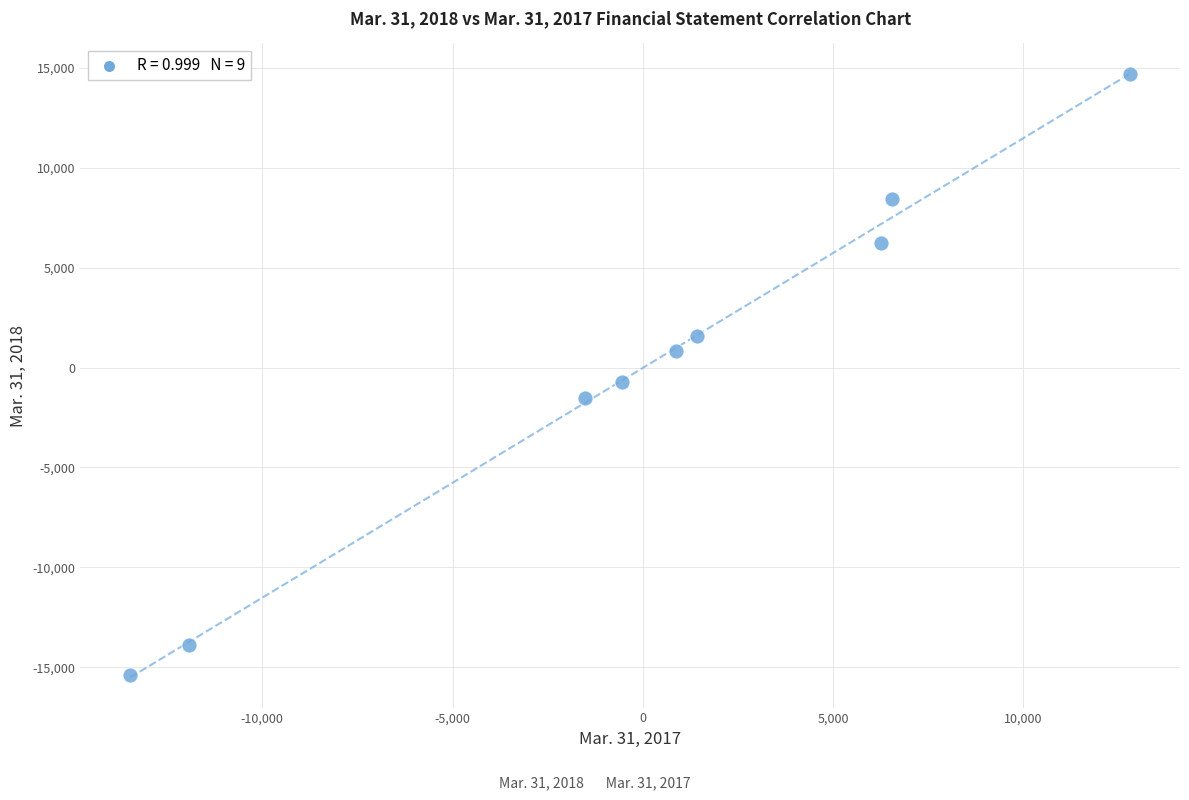

What is the range of Y values (max minus min)?

30115